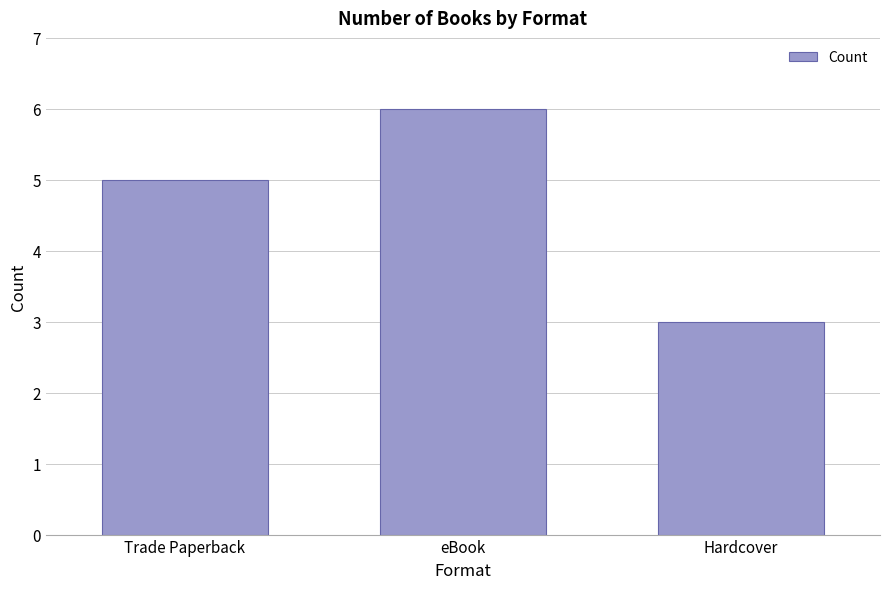

What is the minimum value shown in the chart?

3